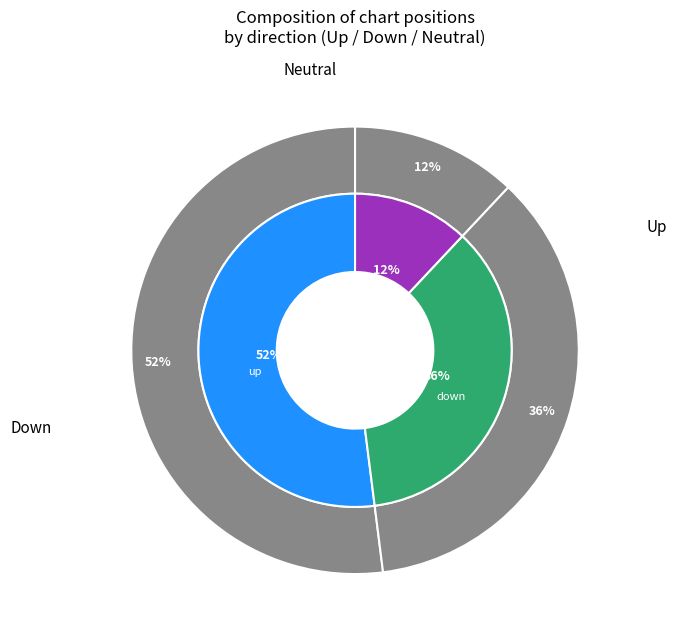

Count the number of slices in the pie.

3